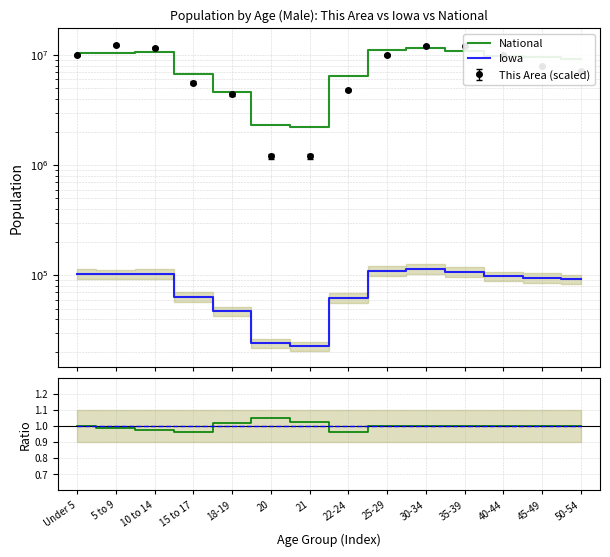

Reading right to left, list all the values displayed in this chart.

National: 9200000.0	9500000.0	9800000.0	10800000.0	11500000.0	11000000.0	6482659.0	2223198.0	2308319.0	4647457.0	6656209.0	10579862.0	10389638.0	10319427.0
Iowa: 92000.0	95000.0	98000.0	108000.0	115000.0	110000.0	62511.0	22805.0	24151.0	47246.0	63993.0	103327.0	102669.0	103401.0
Iowa/Natl norm: 1.0	1.0	1.0	1.0	1.0	1.0	1.0	1.0	1.0	1.0	1.0	1.0	1.0	1.0